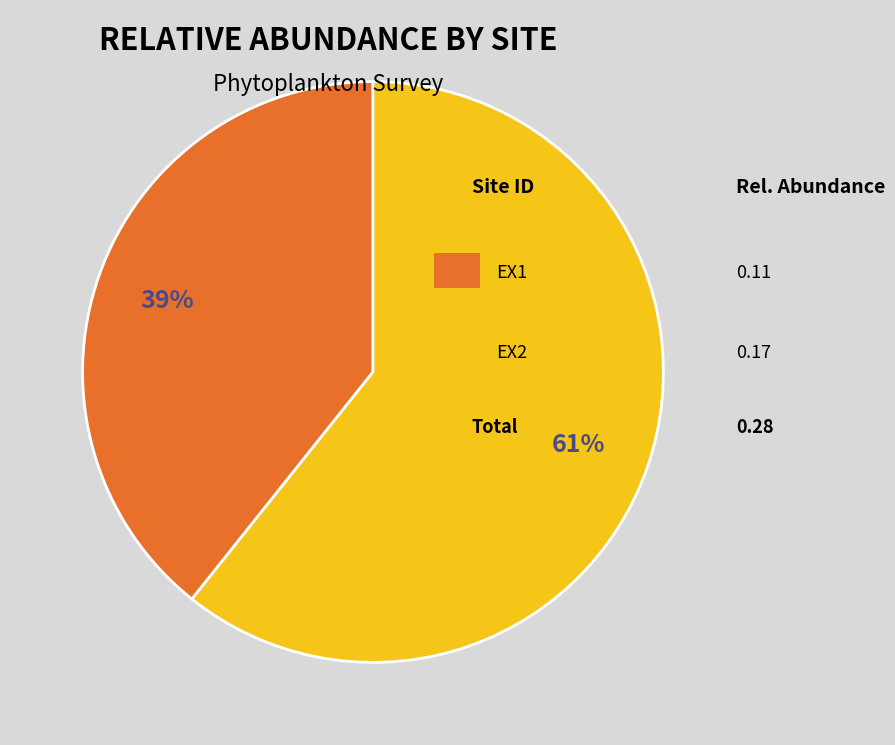

To the nearest percent, what is the average slice percentage?

50%